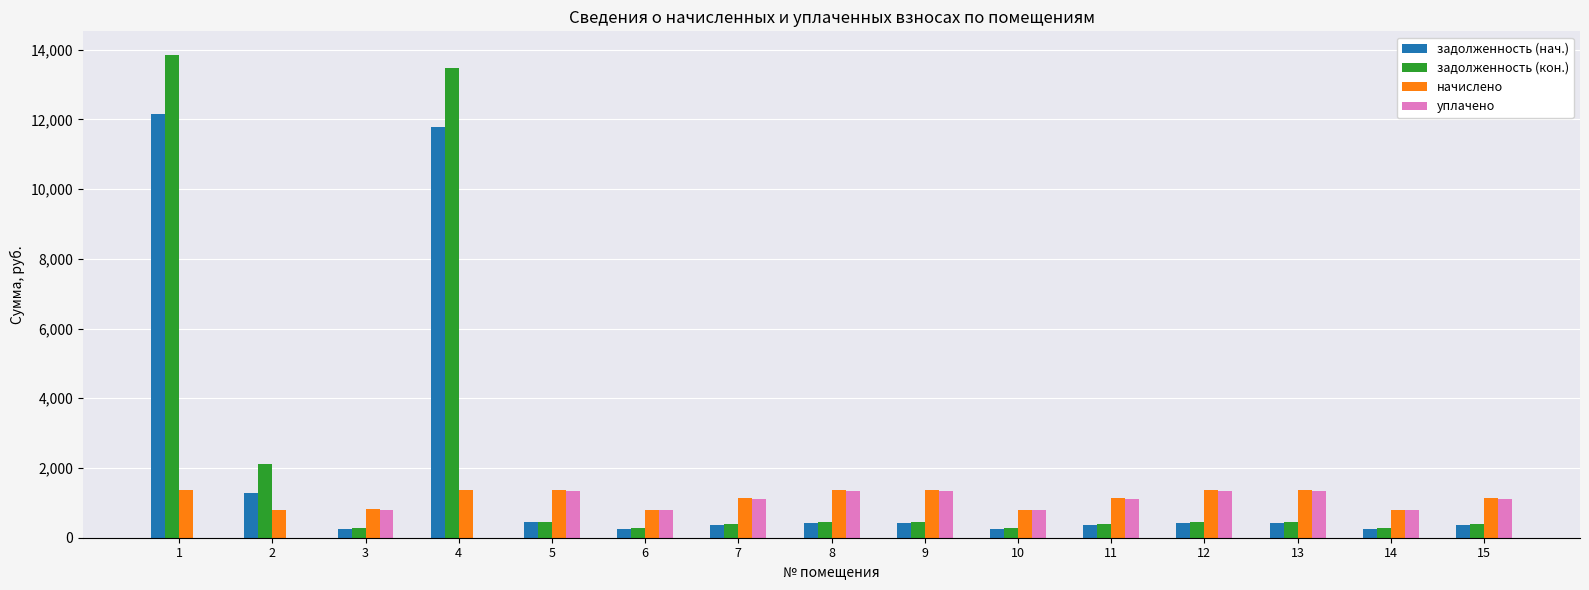

How many categories are shown in the chart?

15